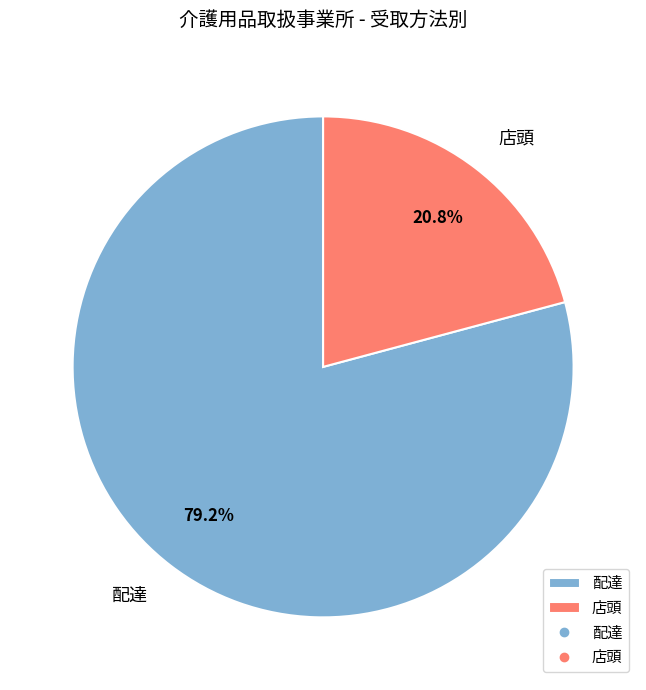

What percentage is NOT represented by 店頭?

79.2%